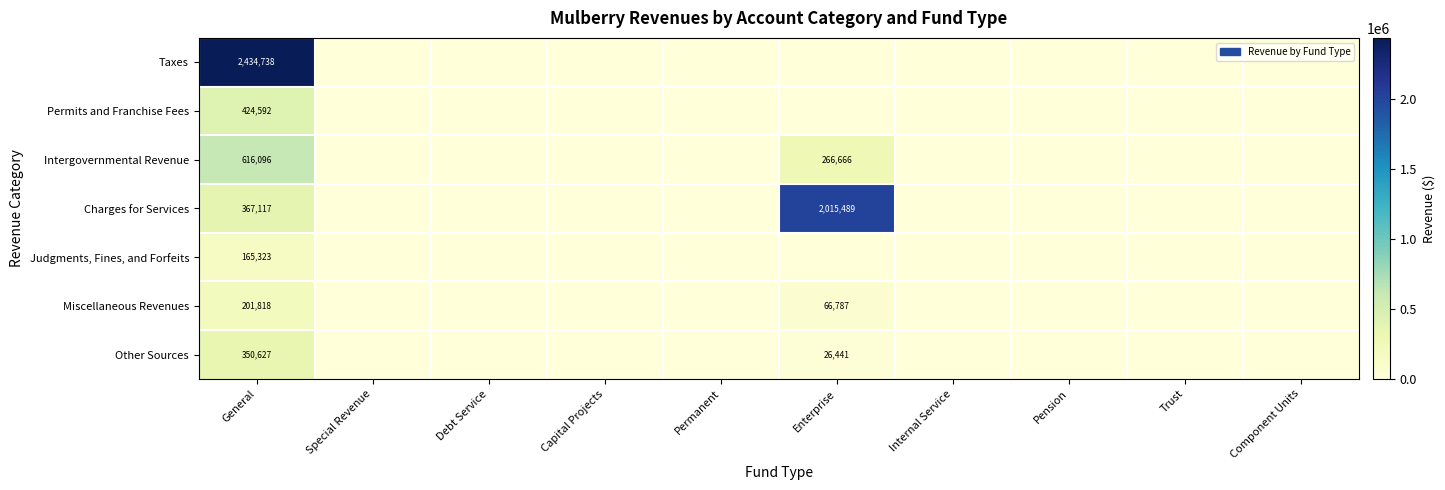

Rank the series at General from lowest to highest value.

Judgments, Fines, and Forfeits, Miscellaneous Revenues, Other Sources, Charges for Services, Permits and Franchise Fees, Intergovernmental Revenue, Taxes